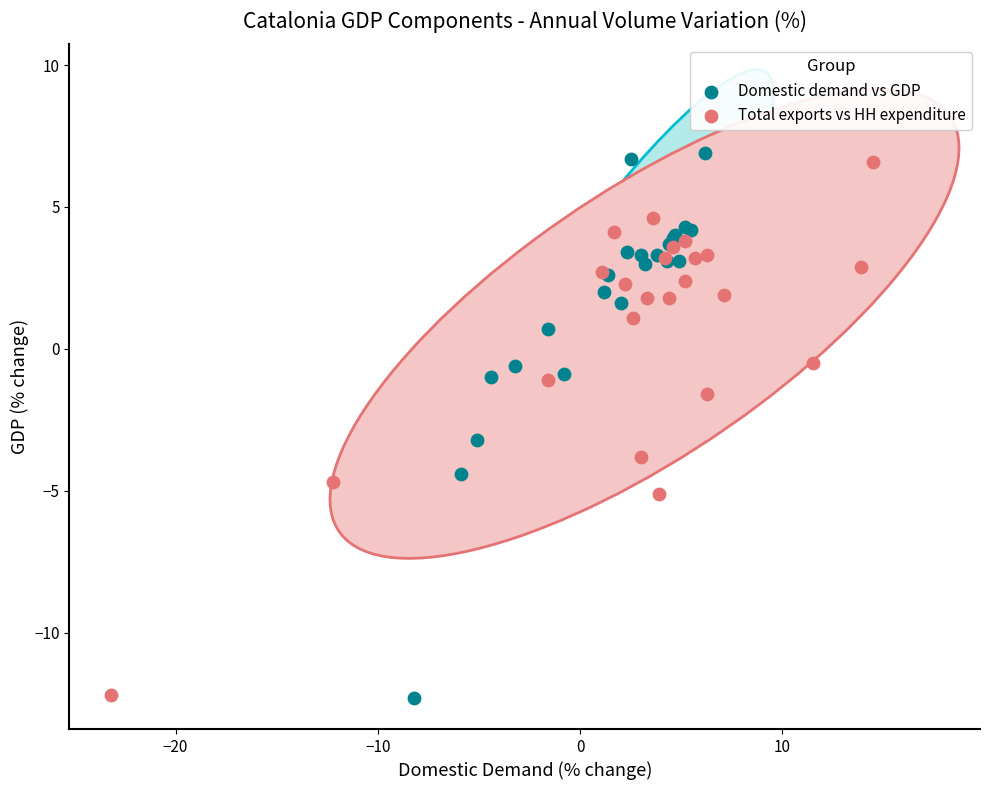

What are all the series names shown in the legend?

Domestic demand vs GDP, Total exports vs HH expenditure